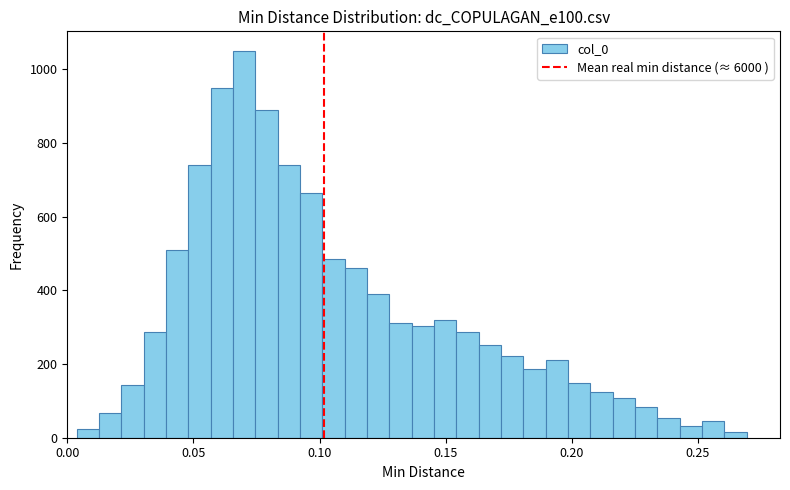

Read against the x-axis, roughly where is the centre of the tallest bar?

0.070